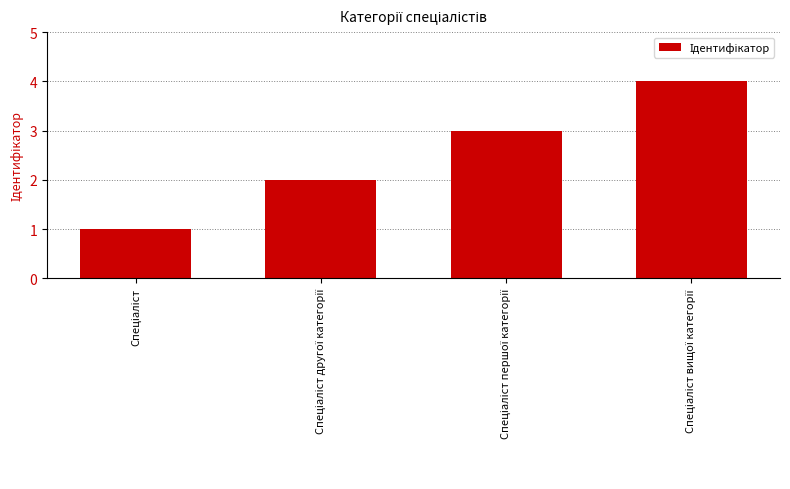

How many bars are there in total?

4